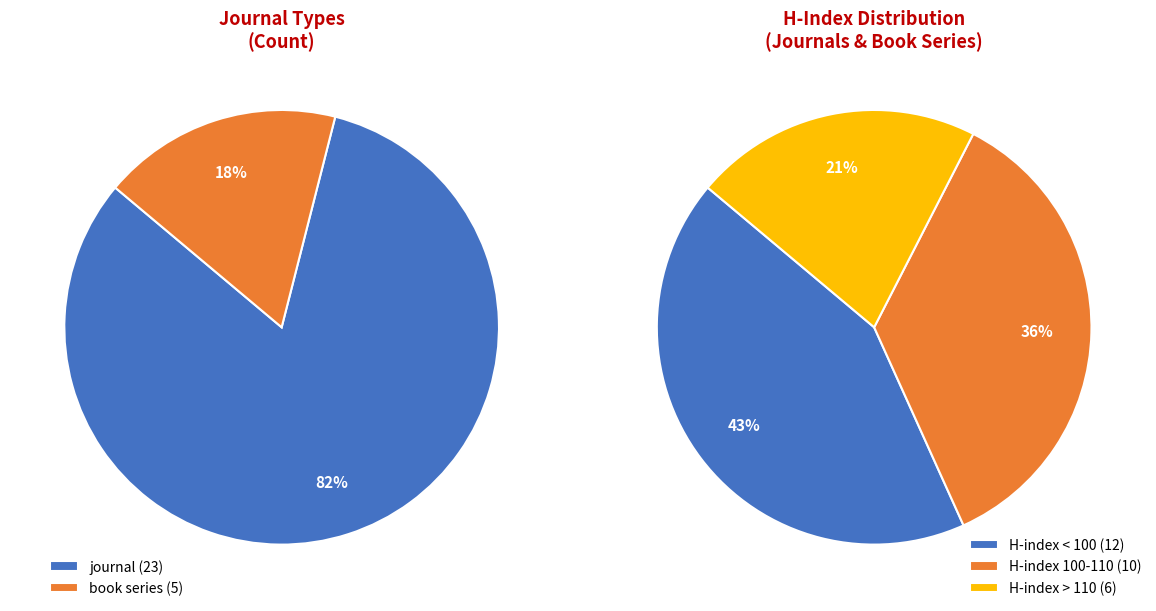

Does journal represent more than half of the total?

Yes